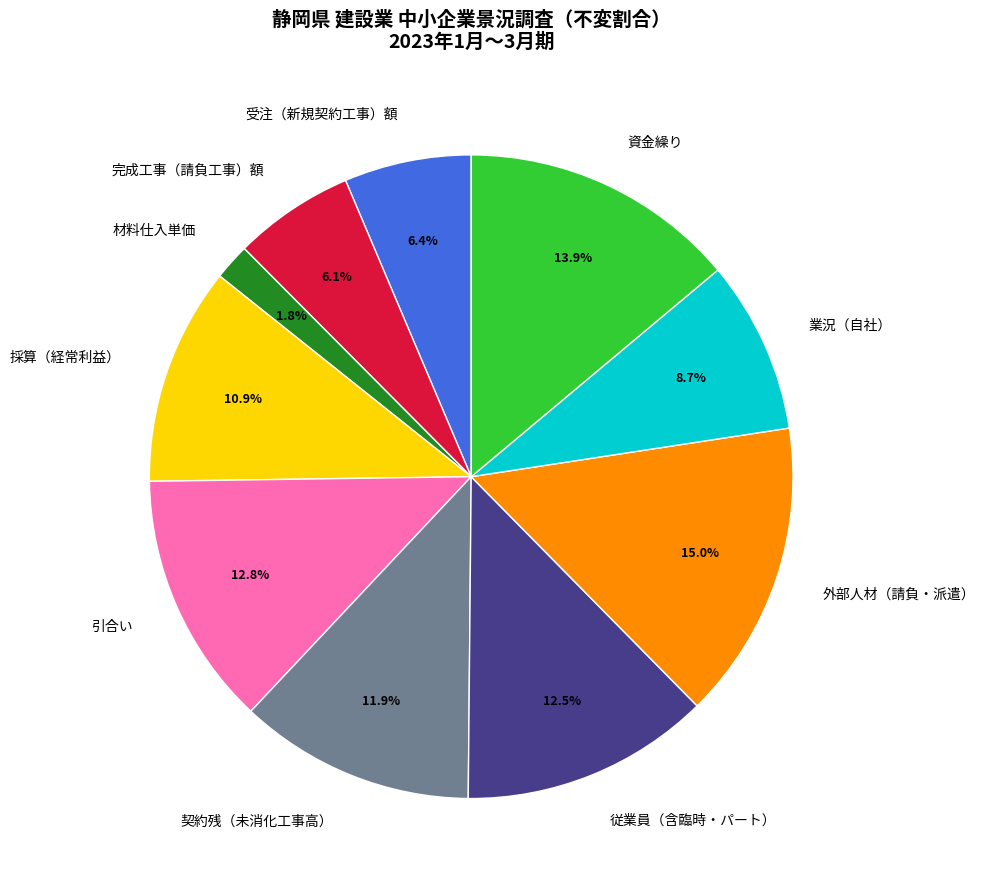

Does 業況（自社） account for over 50% of the chart?

No